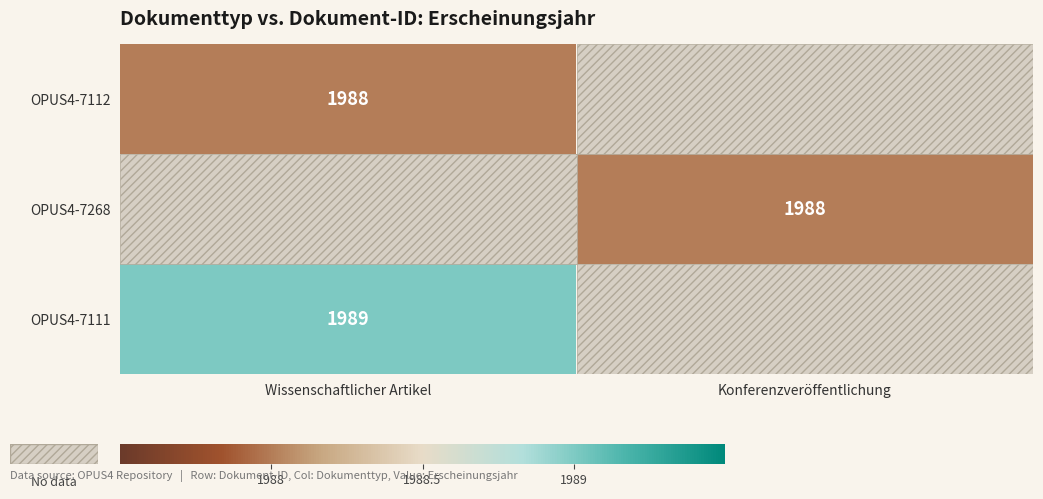

True or false: OPUS4-7111 has a value of 1989 at Wissenschaftlicher Artikel.

True